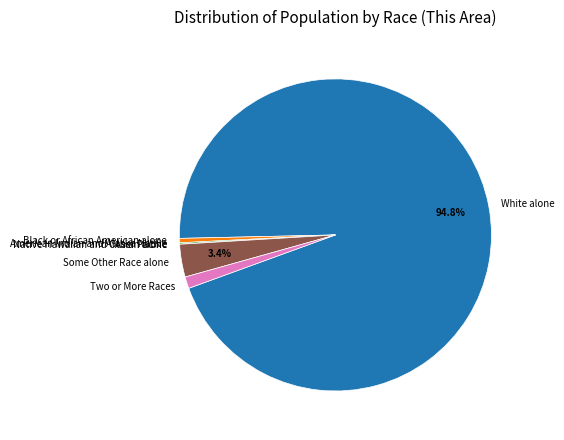

Which slice is the largest?

White alone